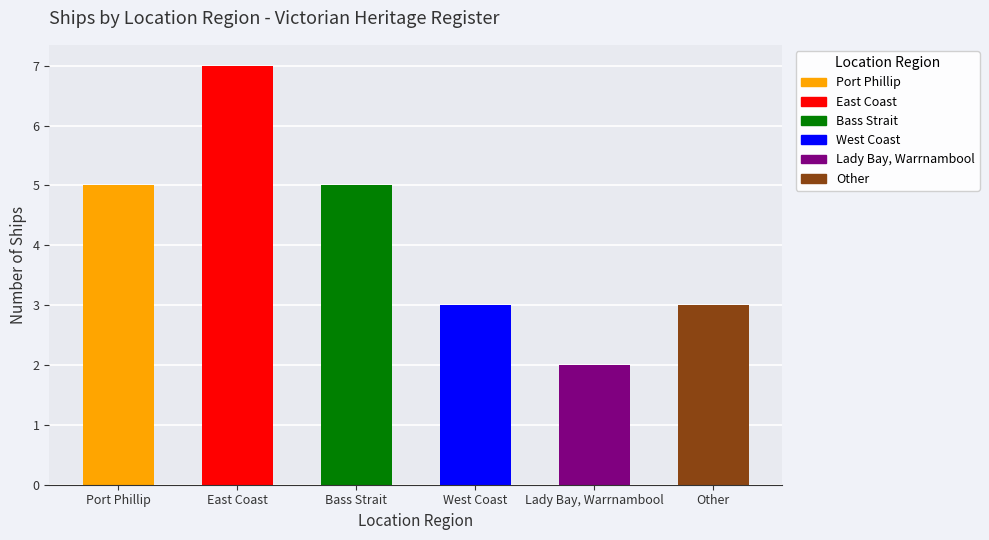

Rank the categories by value from lowest to highest.

Lady Bay, Warrnambool, West Coast, Other, Port Phillip, Bass Strait, East Coast